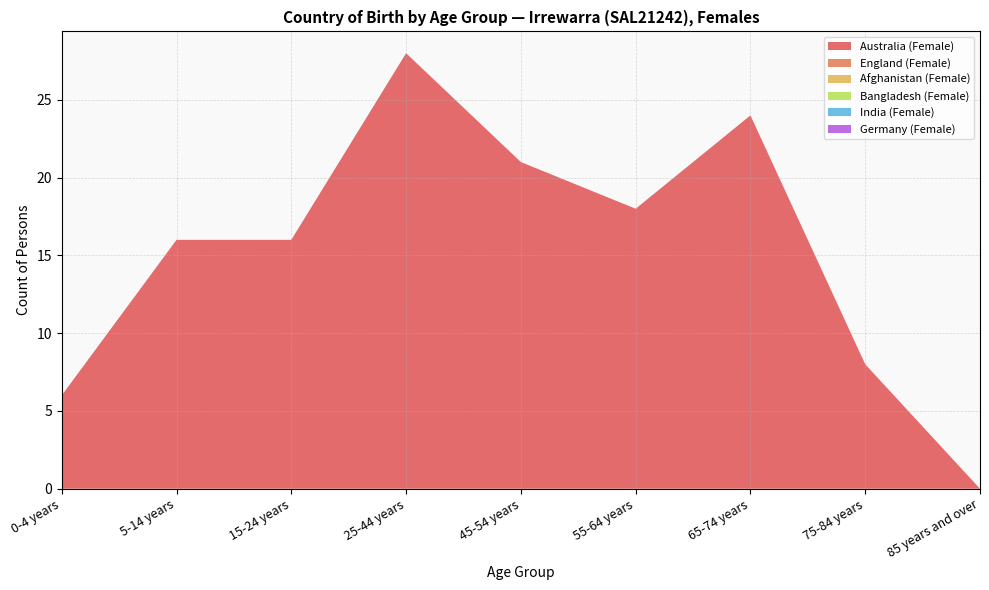

Reading right to left, list all the values displayed in this chart.

Australia (Female): 0	8	24	18	21	28	16	16	6
England (Female): 0	0	0	0	0	0	0	0	0
Afghanistan (Female): 0	0	0	0	0	0	0	0	0
Bangladesh (Female): 0	0	0	0	0	0	0	0	0
India (Female): 0	0	0	0	0	0	0	0	0
Germany (Female): 0	0	0	0	0	0	0	0	0